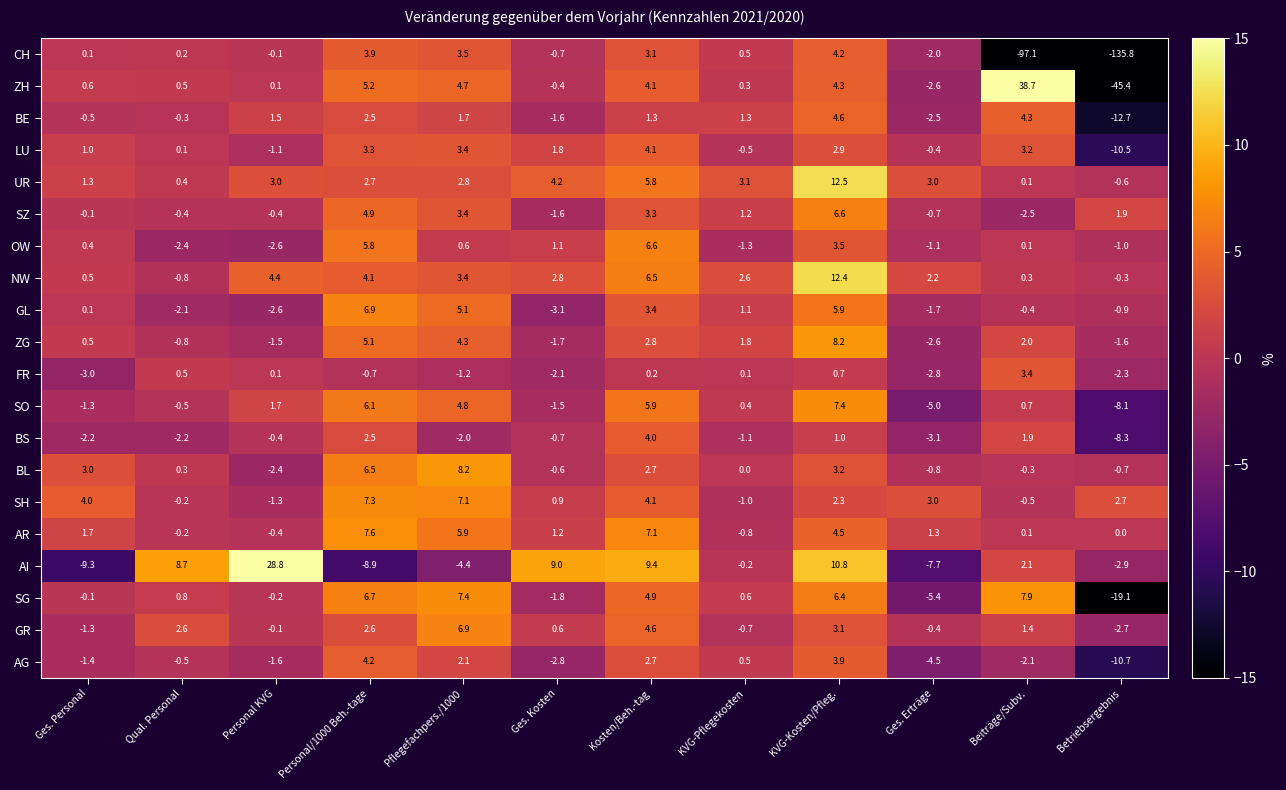

What is the difference between the highest and lowest values at Ges. Erträge?

10.7